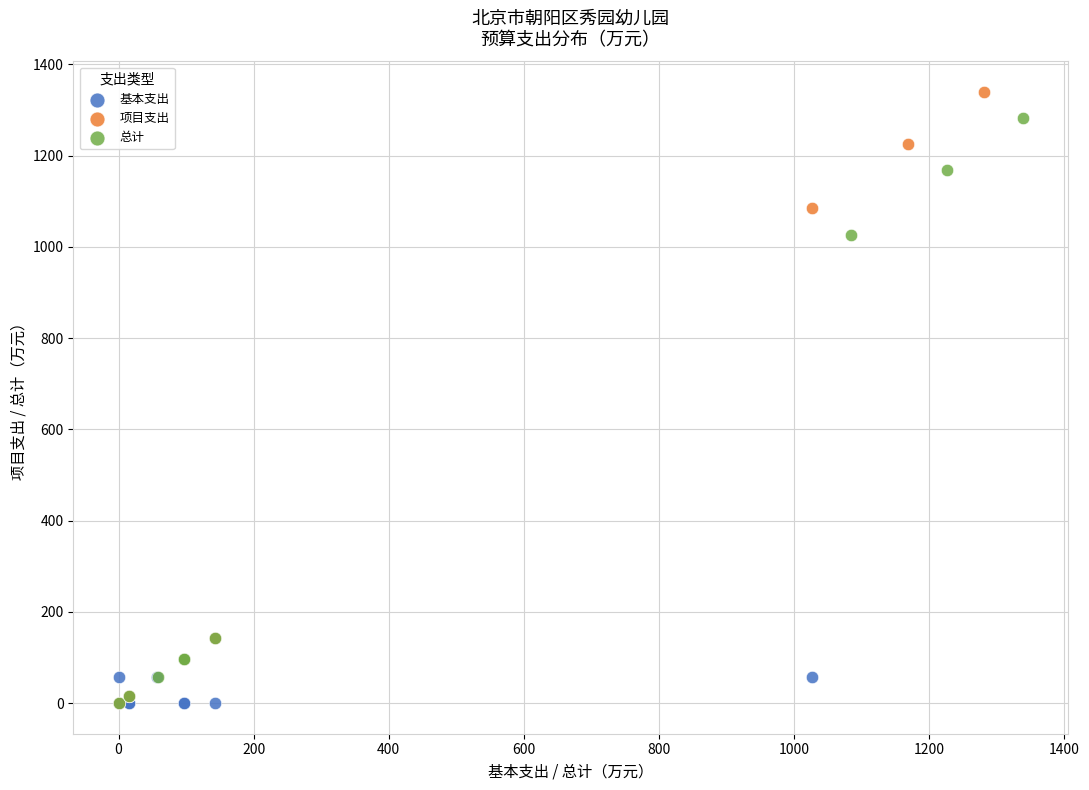

Which series has the widest spread of Y values?

项目支出